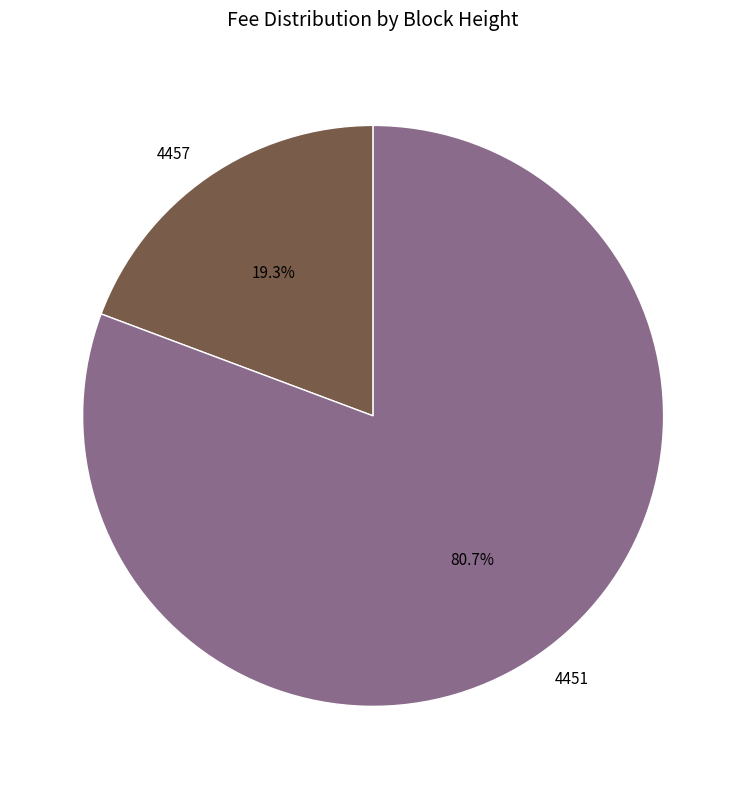

To the nearest percent, what percentage of the pie is 4457?

19%